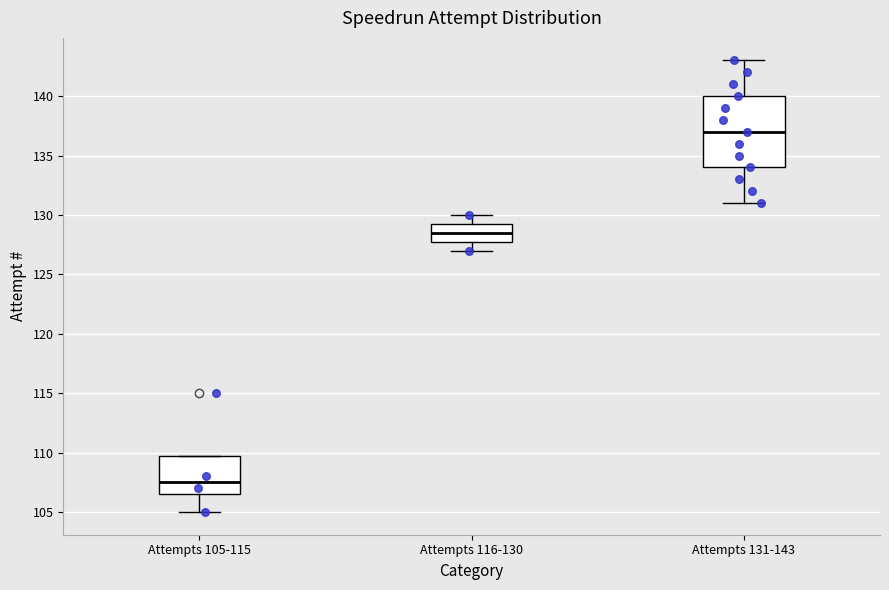

Where is the upper edge of the box for Attempts 116-130 on the y-axis? The values are not printed on the chart, so give them approximately, as read against the axis.

129.5